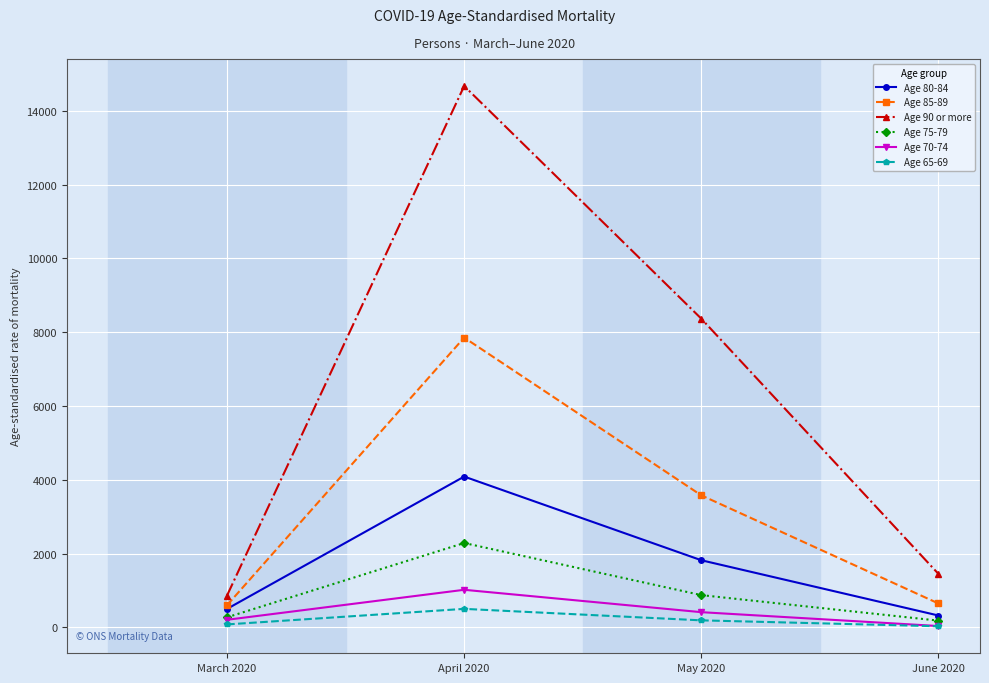

What is the approximate value of Age 70-74 at April 2020?

1021.0